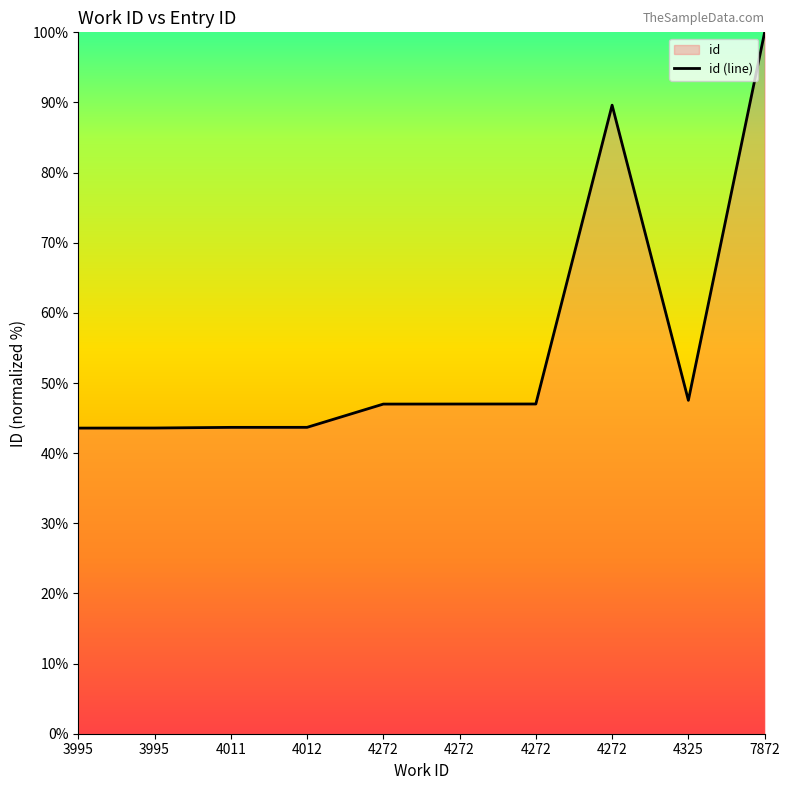

Approximately how many times larger is the value at 4272 compared to 4011?

1.1